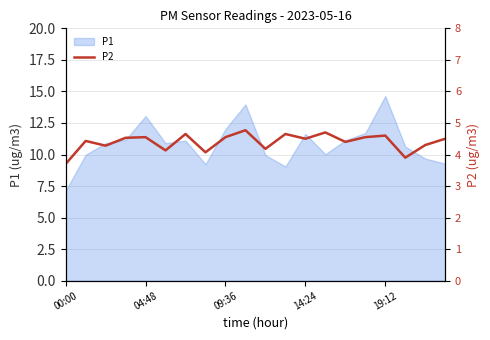

The P1 series shows 13.1 at 04:48. True or false?

True